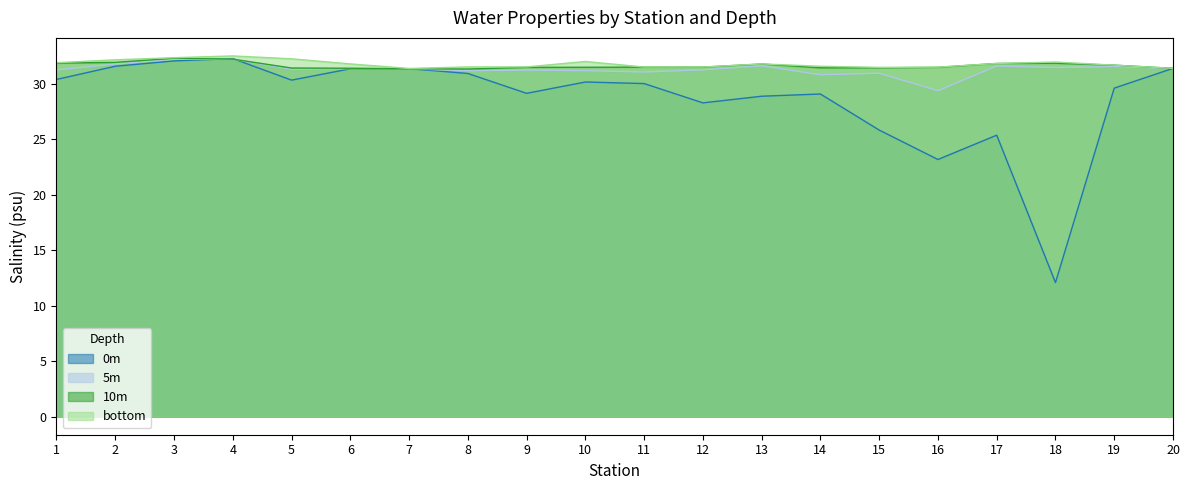

Reading right to left, list all the values displayed in this chart.

0m: 31.4	29.6	12.1	25.4	23.2	25.8	29.1	28.9	28.3	30.0	30.1	29.1	30.9	31.4	31.3	30.3	32.3	32.0	31.6	30.4
5m: 31.4	31.6	31.4	31.6	29.4	30.9	30.8	31.6	31.2	31.1	31.2	31.2	31.2	31.3	31.4	31.3	32.2	32.2	31.8	31.2
10m: 31.4	31.7	31.8	31.8	31.5	31.4	31.4	31.8	31.5	31.5	31.5	31.5	31.3	31.3	31.4	31.4	32.2	32.3	31.9	31.9
bottom: 31.4	31.7	31.9	31.8	31.5	31.5	31.6	31.8	31.5	31.5	32.0	31.5	31.5	31.4	31.8	32.2	32.5	32.3	32.1	31.9